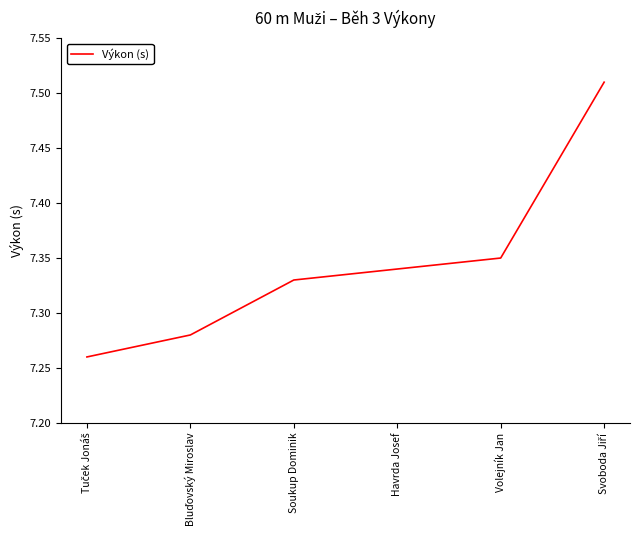

How many series are shown in this chart?

1